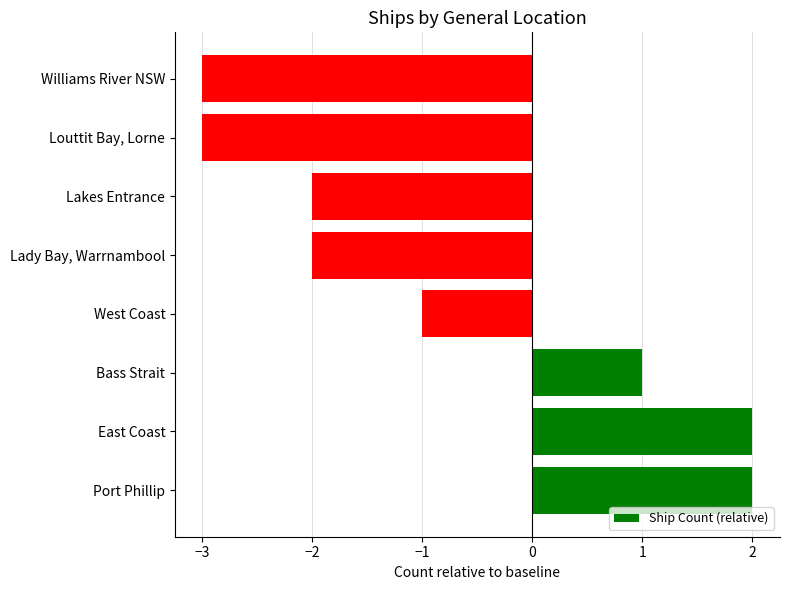

What is the minimum value shown in the chart?

-3